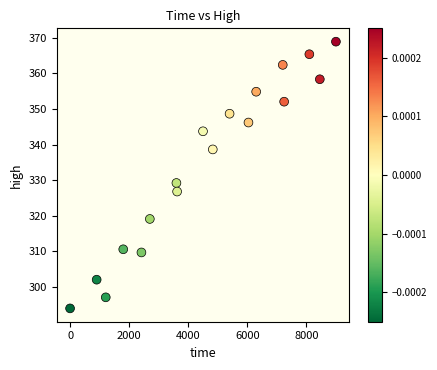

What is the range of X values (max minus min)?

9000.0